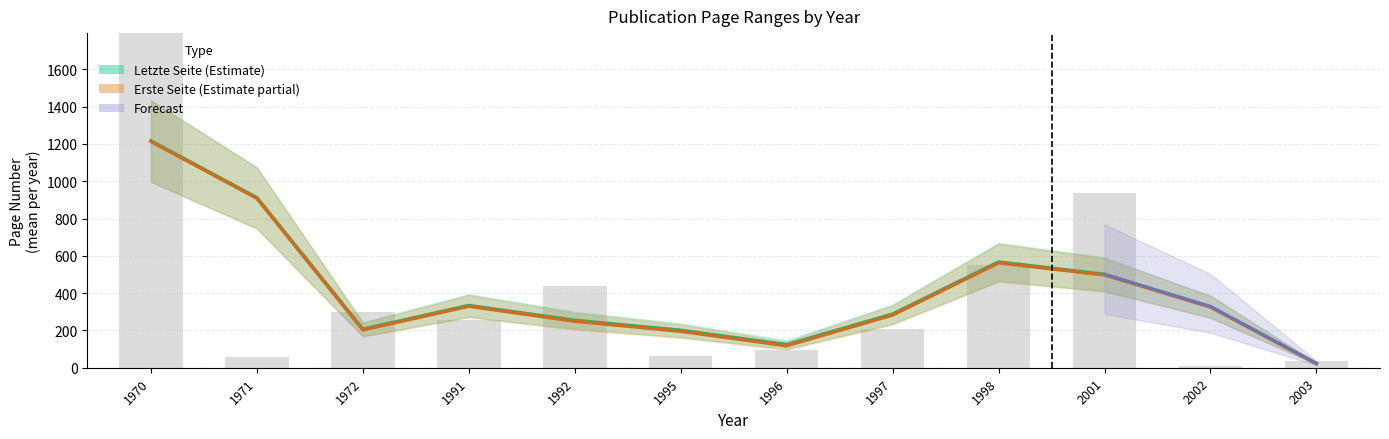

What is the highest value of the Letzte Seite (Estimate) series?

1216.5